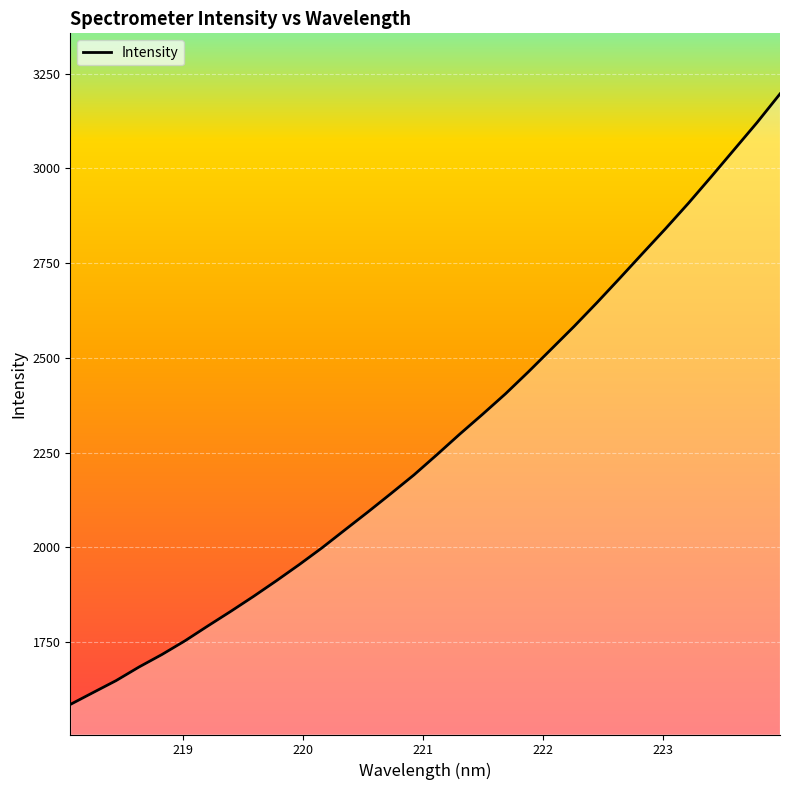

What is the greatest value displayed?

3196.9